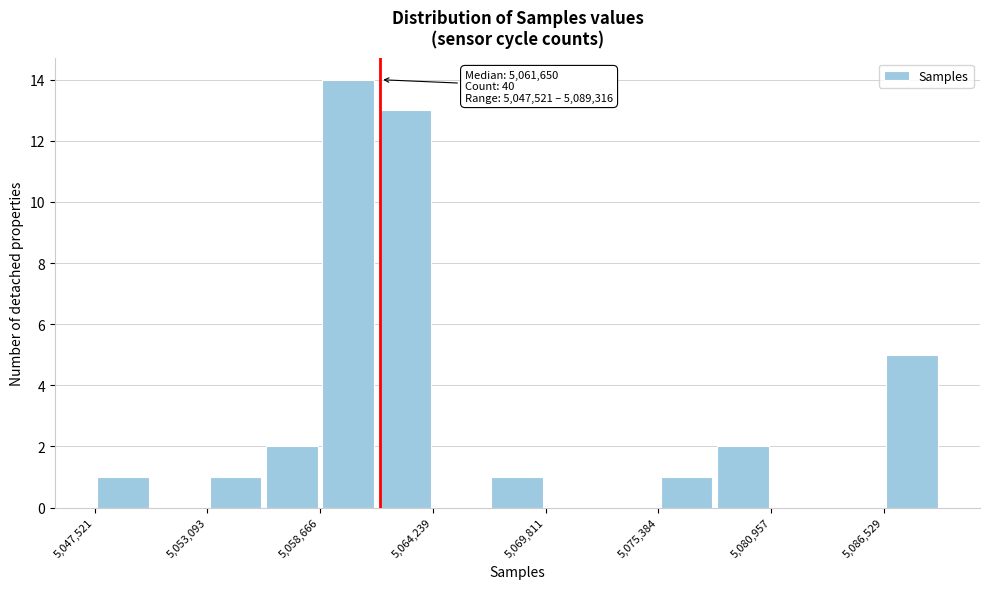

Around what value on the x-axis is the tallest bar? Give the approximate position of its centre, as read against the axis.

5060000